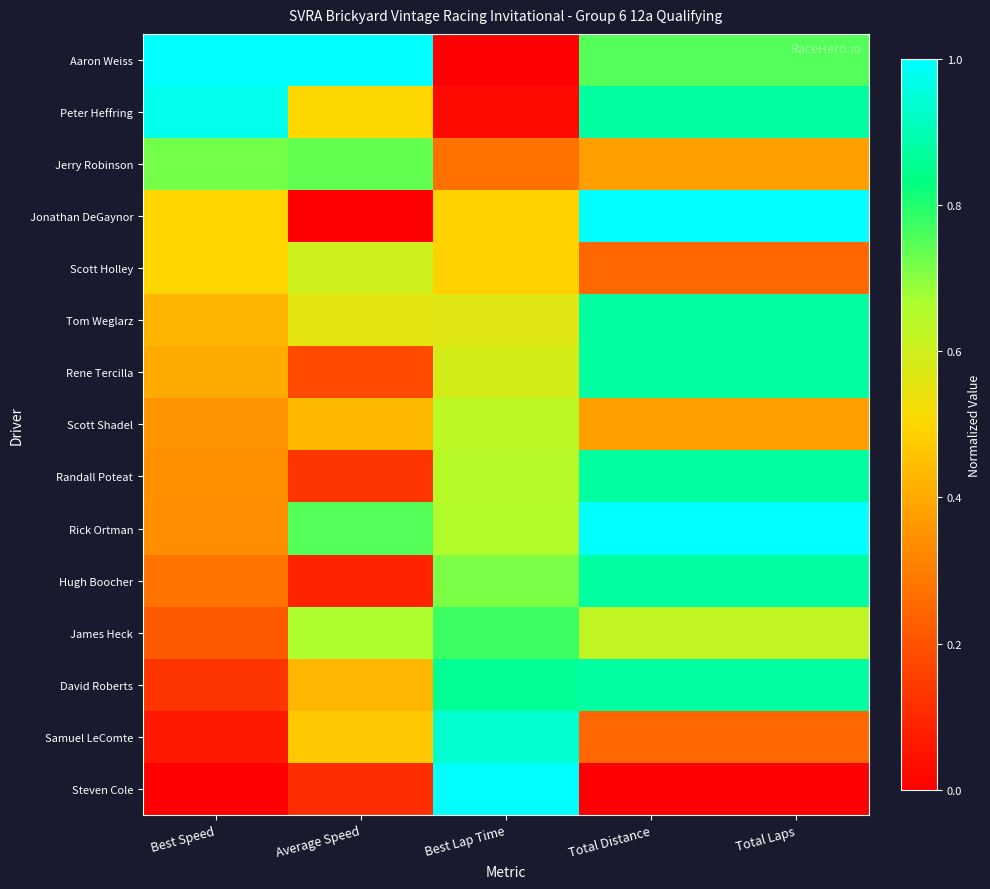

At Best Lap Time, list the series in order from smallest to largest.

Aaron Weiss, Peter Heffring, Jerry Robinson, Jonathan DeGaynor, Scott Holley, Tom Weglarz, Rene Tercilla, Scott Shadel, Randall Poteat, Rick Ortman, Hugh Boocher, James Heck, David Roberts, Samuel LeComte, Steven Cole